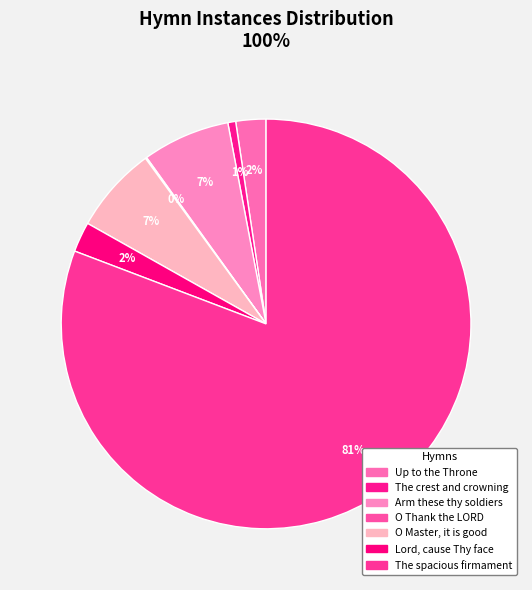

Which category accounts for the majority?

The spacious firmament